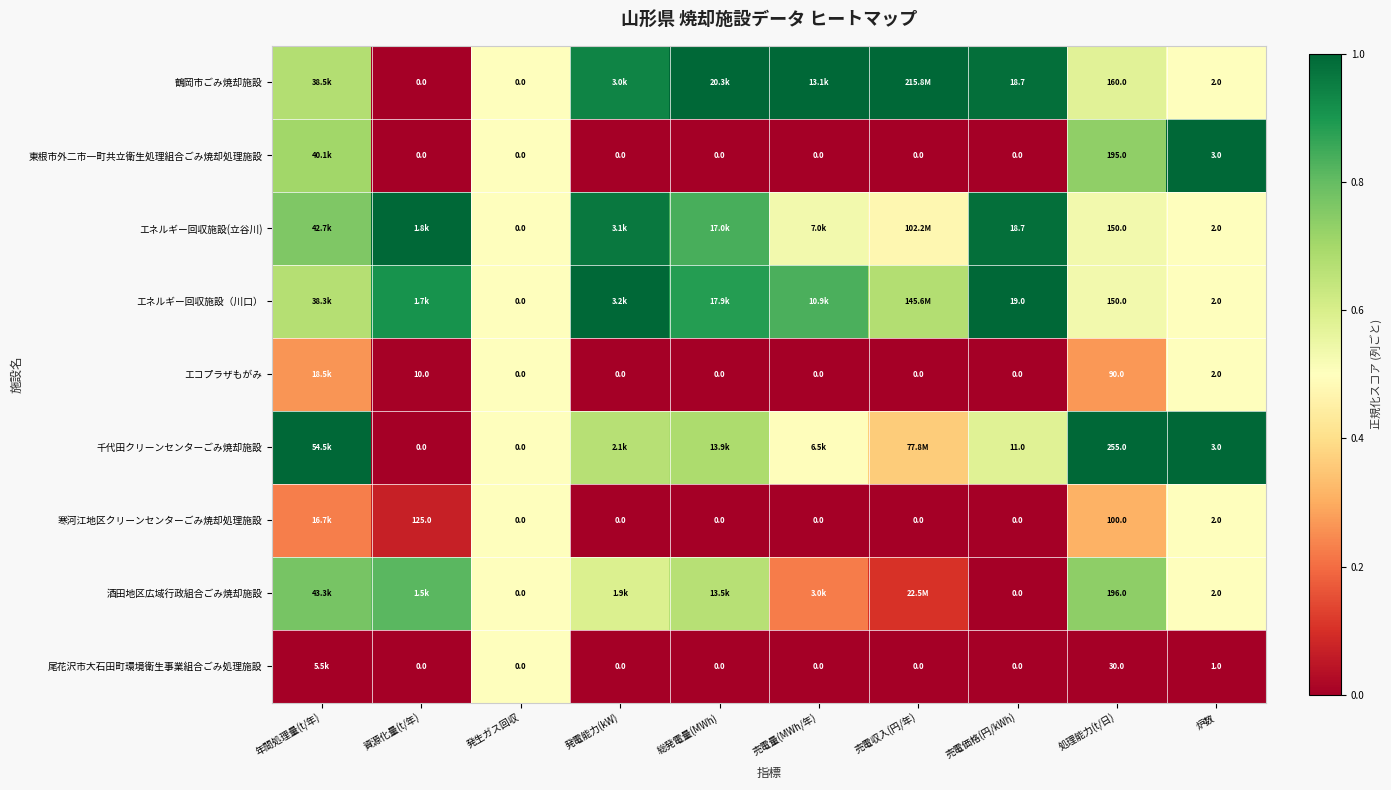

Is the value of 尾花沢市大石田町環境衛生事業組合ごみ処理施設 at 発生ガス回収 greater than the value of 東根市外二市一町共立衛生処理組合ごみ焼却処理施設 at 炉数?

No